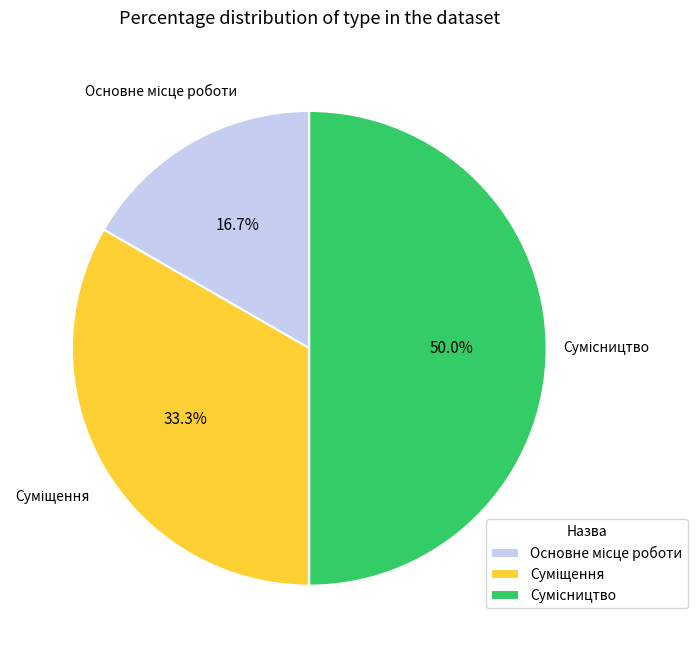

To the nearest percent, what percentage of the pie is Основне місце роботи?

17%